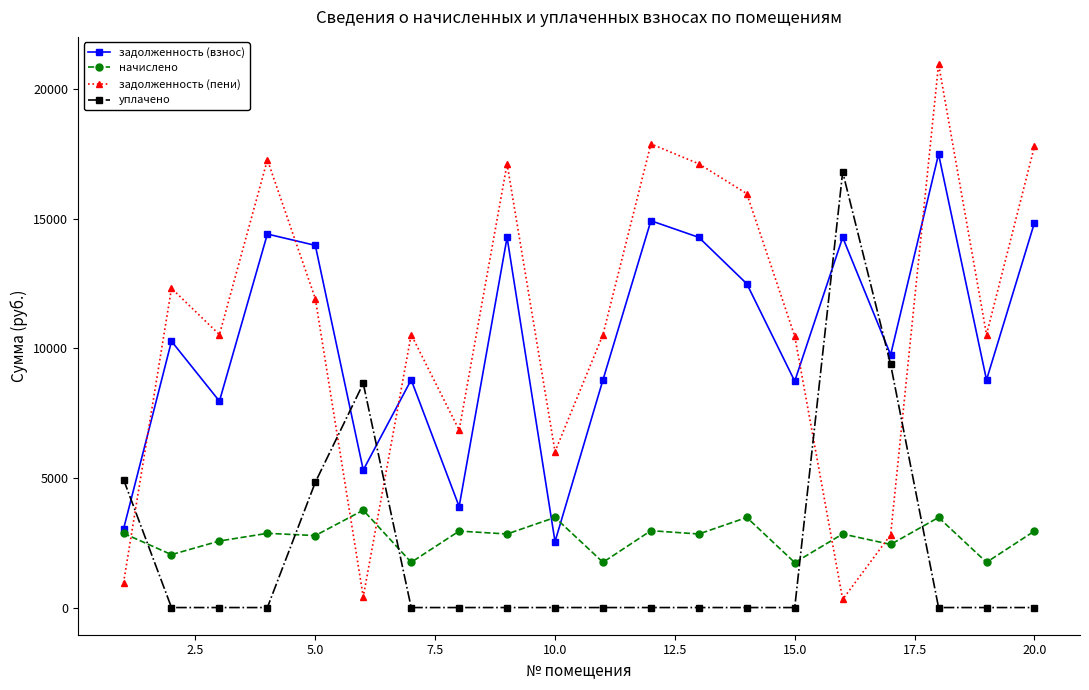

What is the difference between the maximum and second lowest values in the начислено series?

2010.6